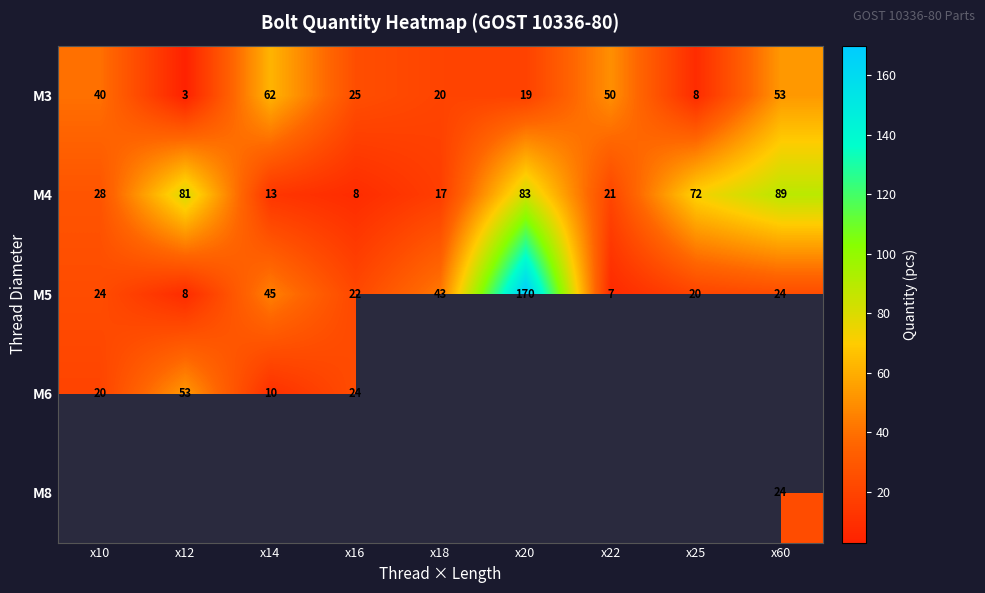

What is the minimum value for M5?

7